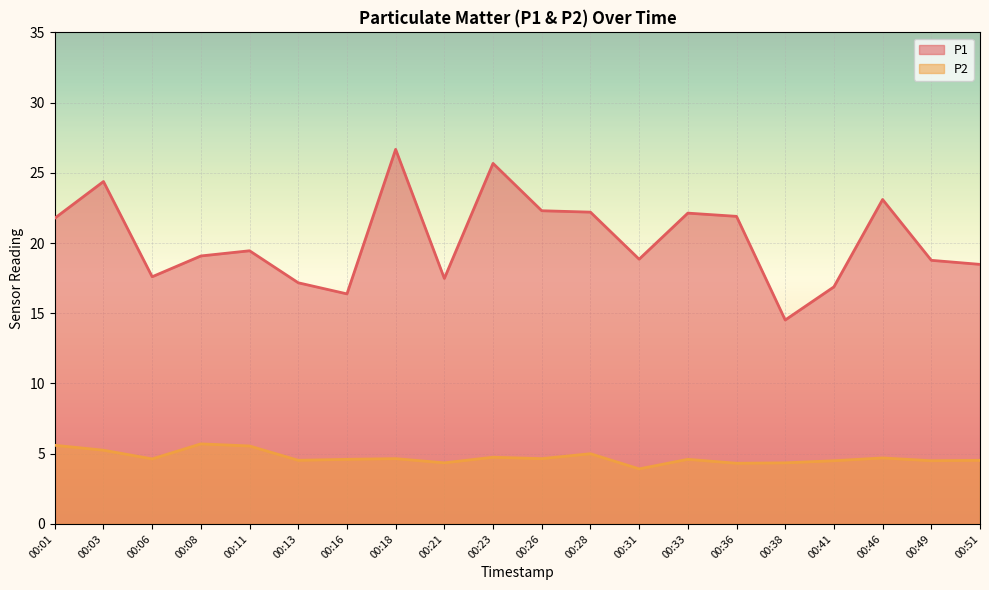

True or false: P2 and P1 intersect in this chart.

False